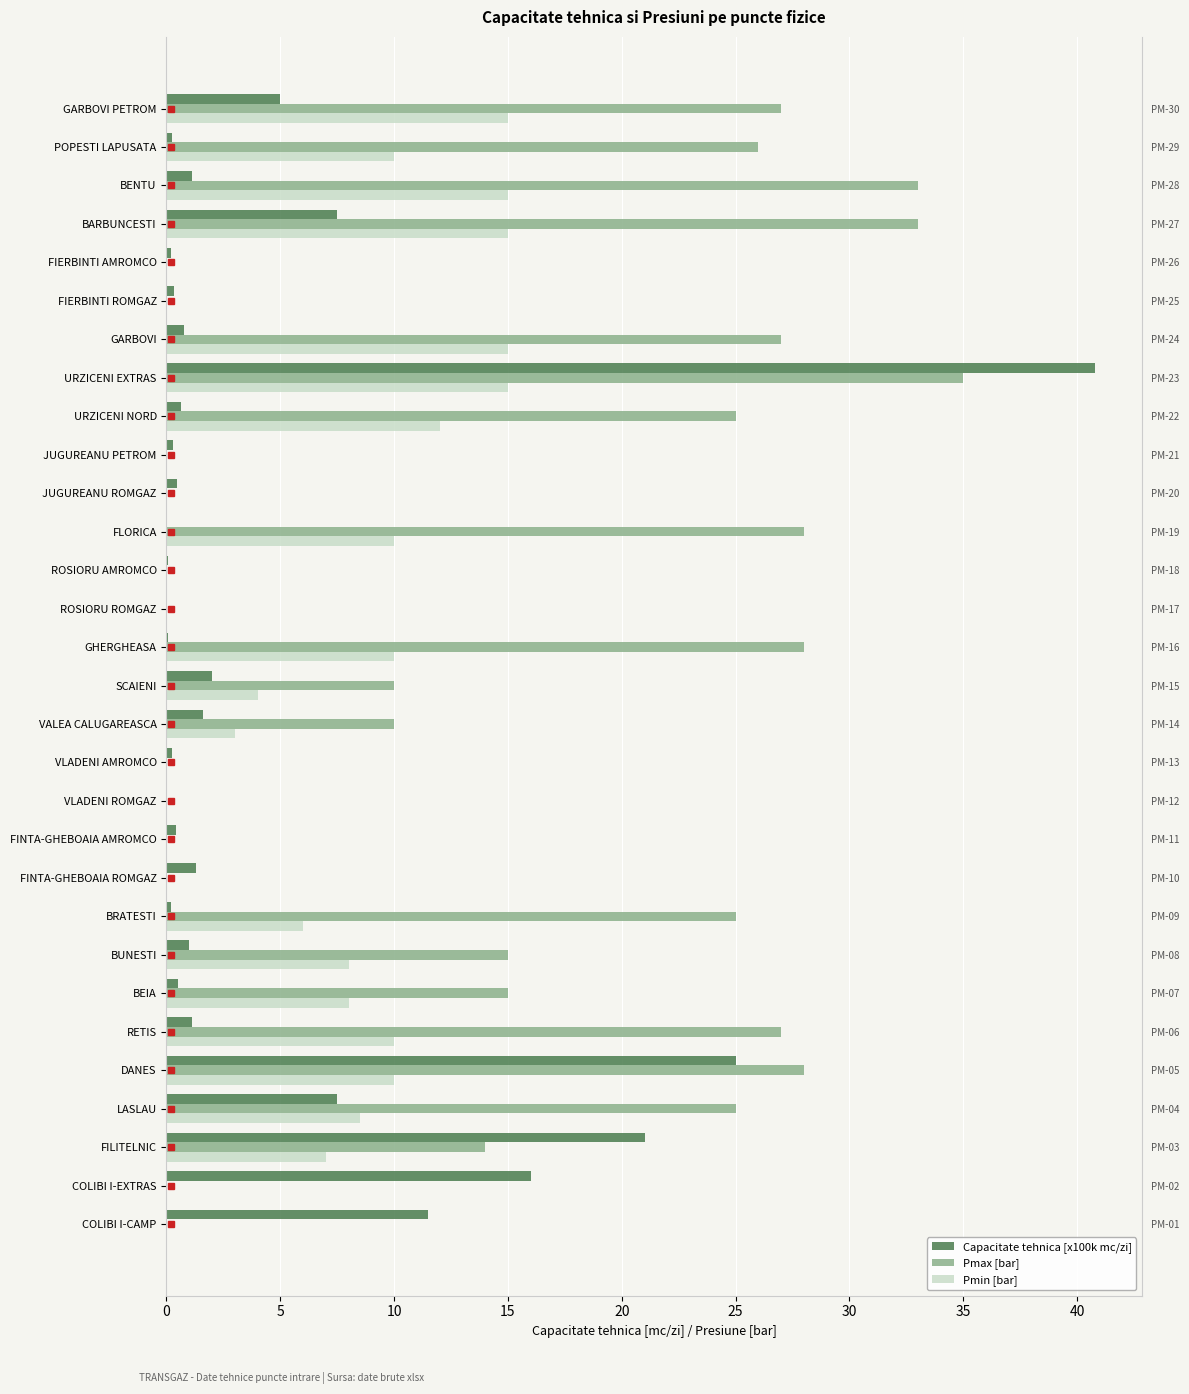

Does the chart contain any negative values?

No